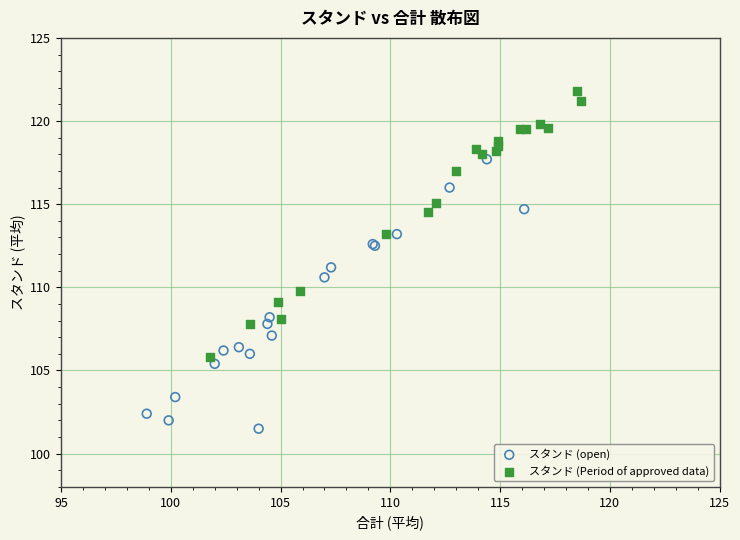

Which series reaches the maximum Y coordinate?

スタンド (Period of approved data)